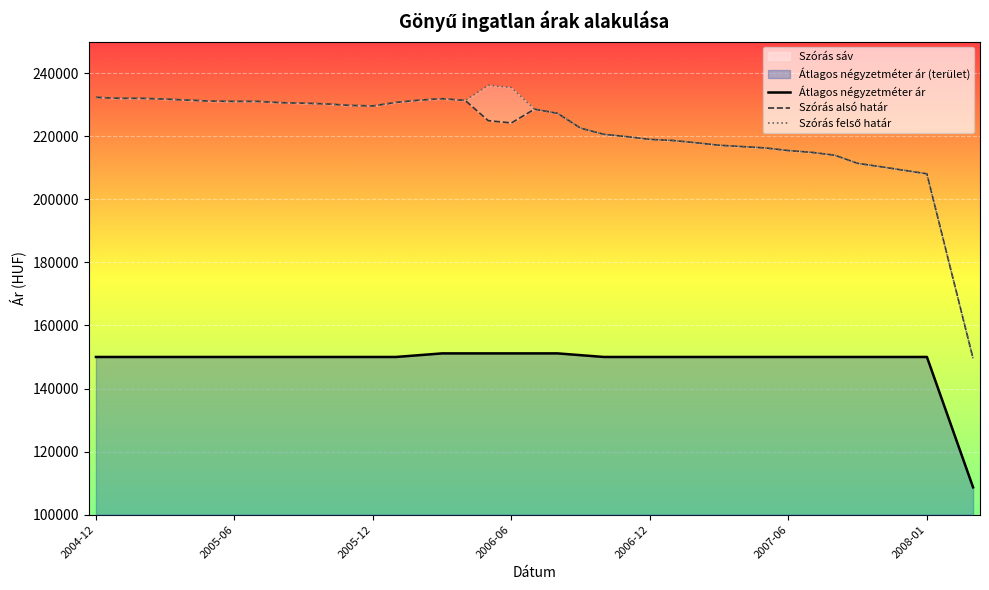

True or false: Átlagos négyzetméter ár and Szórás felső határ cross at least once.

False